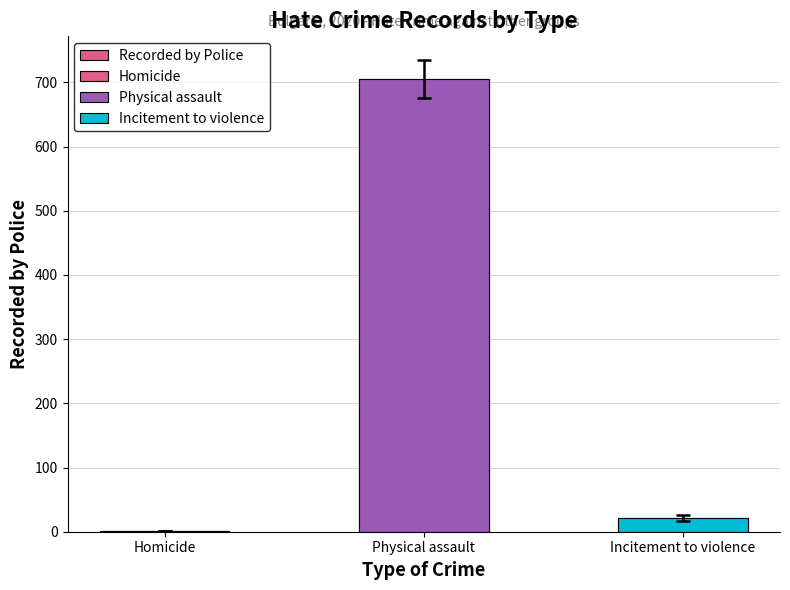

What is the change in value from Homicide to Incitement to violence?

+20